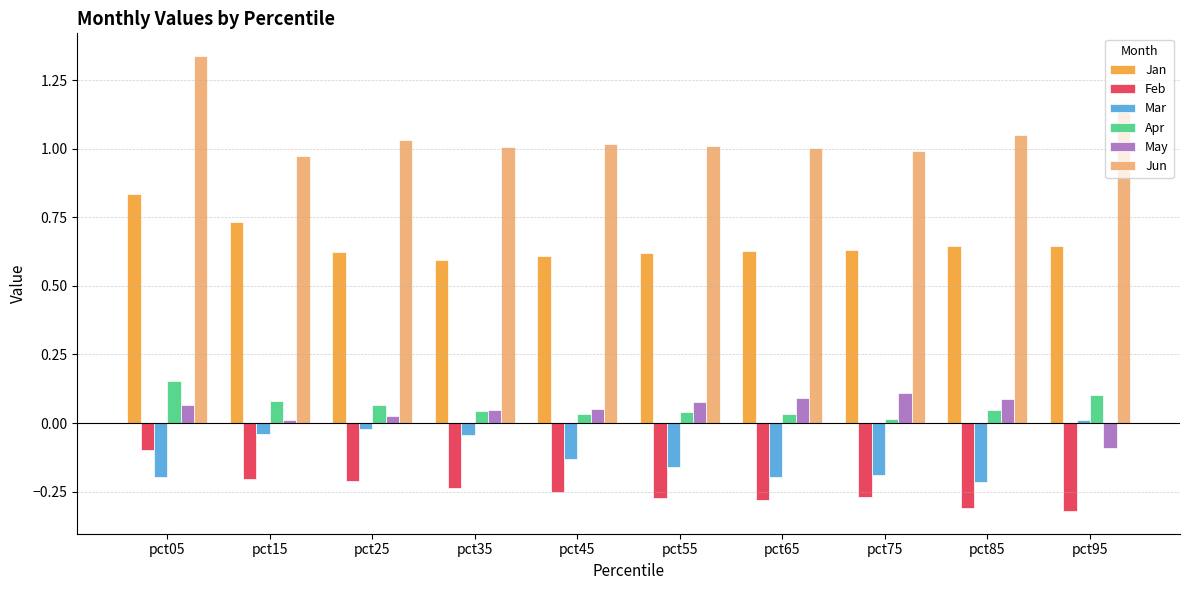

Rank the series at pct85 from highest to lowest value.

Jun, Jan, May, Apr, Mar, Feb